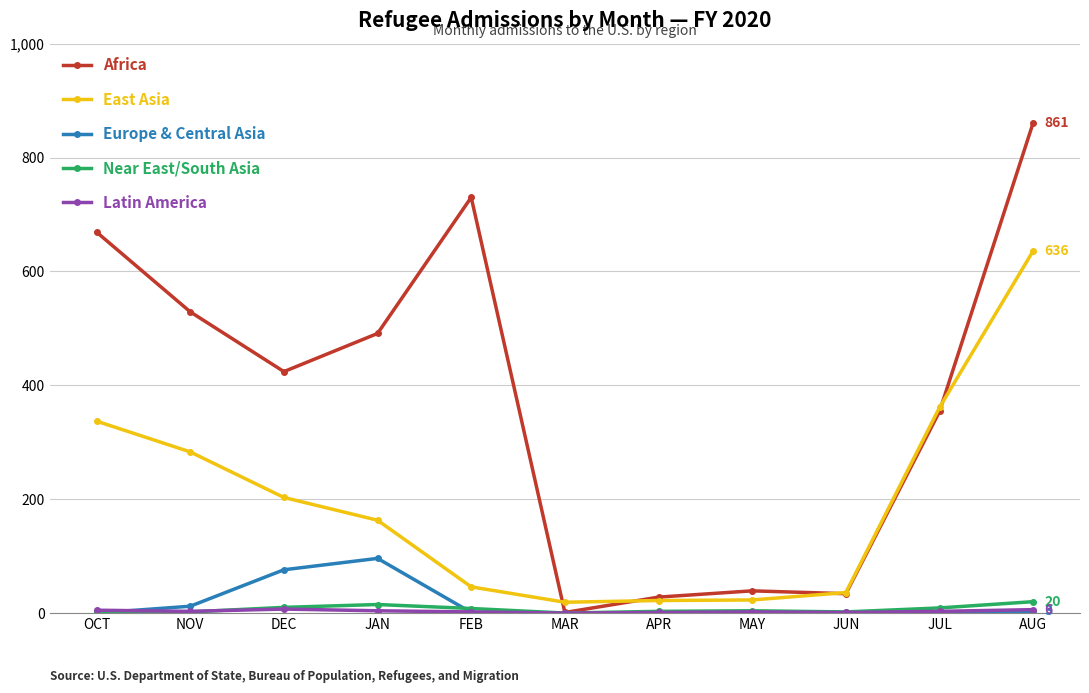

The value of Africa at JUN is 34. True or false?

True